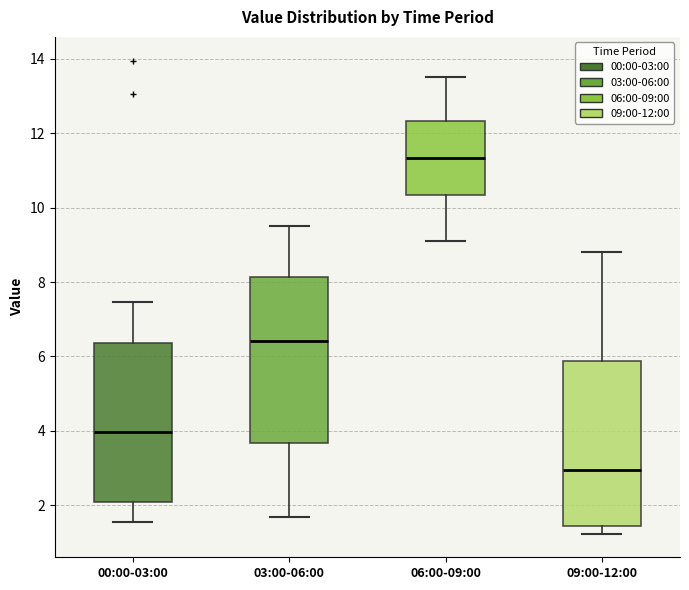

Where is the upper edge of the box for 09:00-12:00 on the y-axis? The values are not printed on the chart, so give them approximately, as read against the axis.

5.8